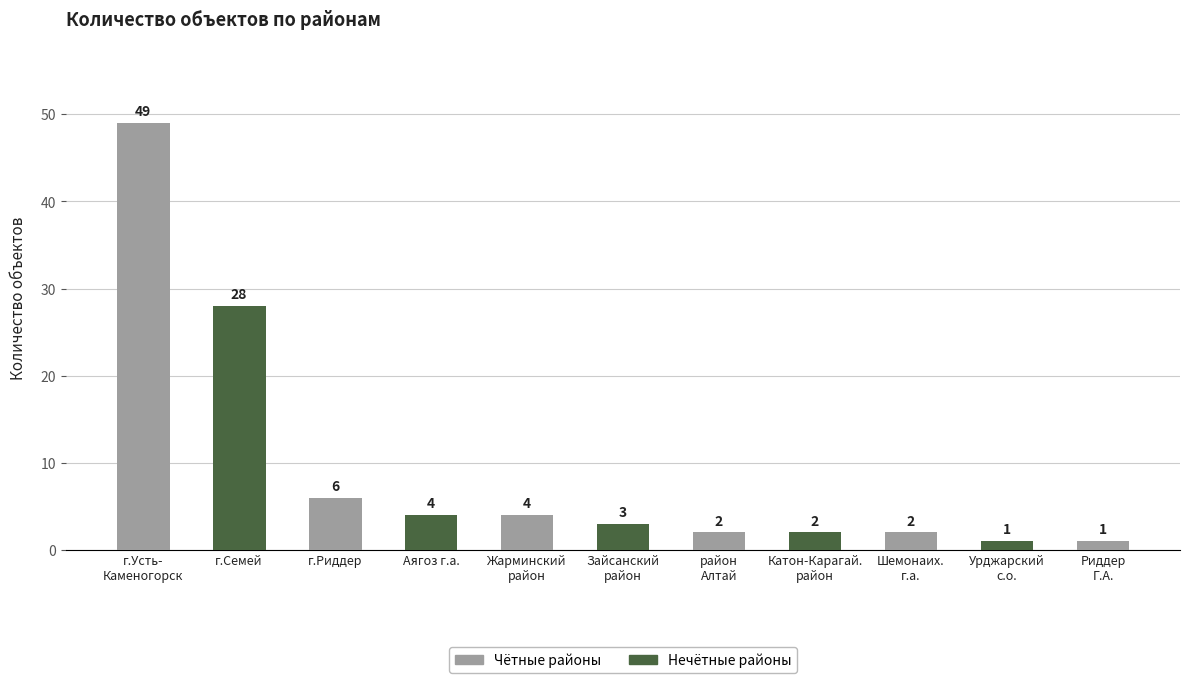

Between Катон-Карагай.
район and Урджарский
с.о., which is larger?

Катон-Карагай.
район